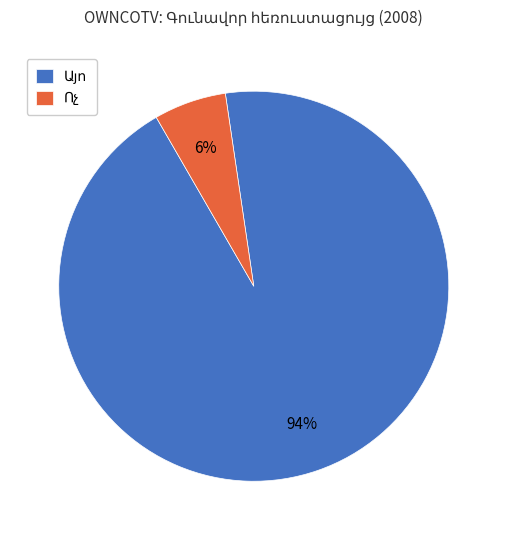

Is there a majority slice in this chart?

Yes